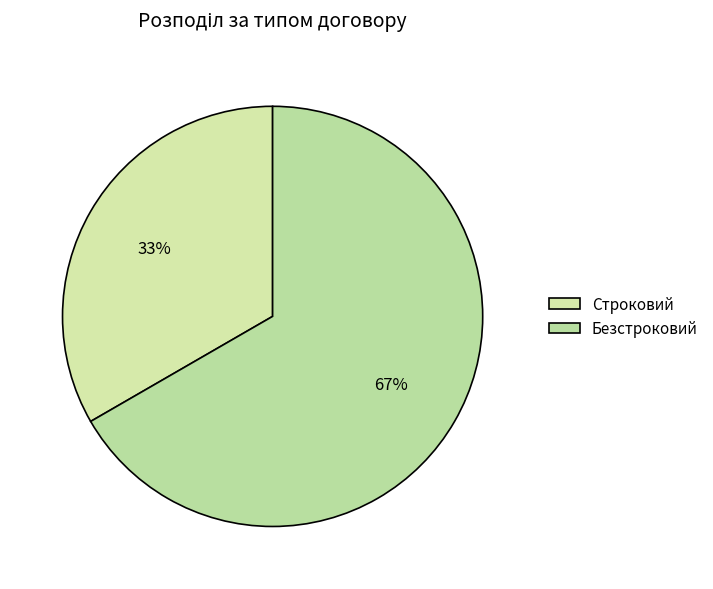

Rank the categories by value from highest to lowest.

Безстроковий, Строковий